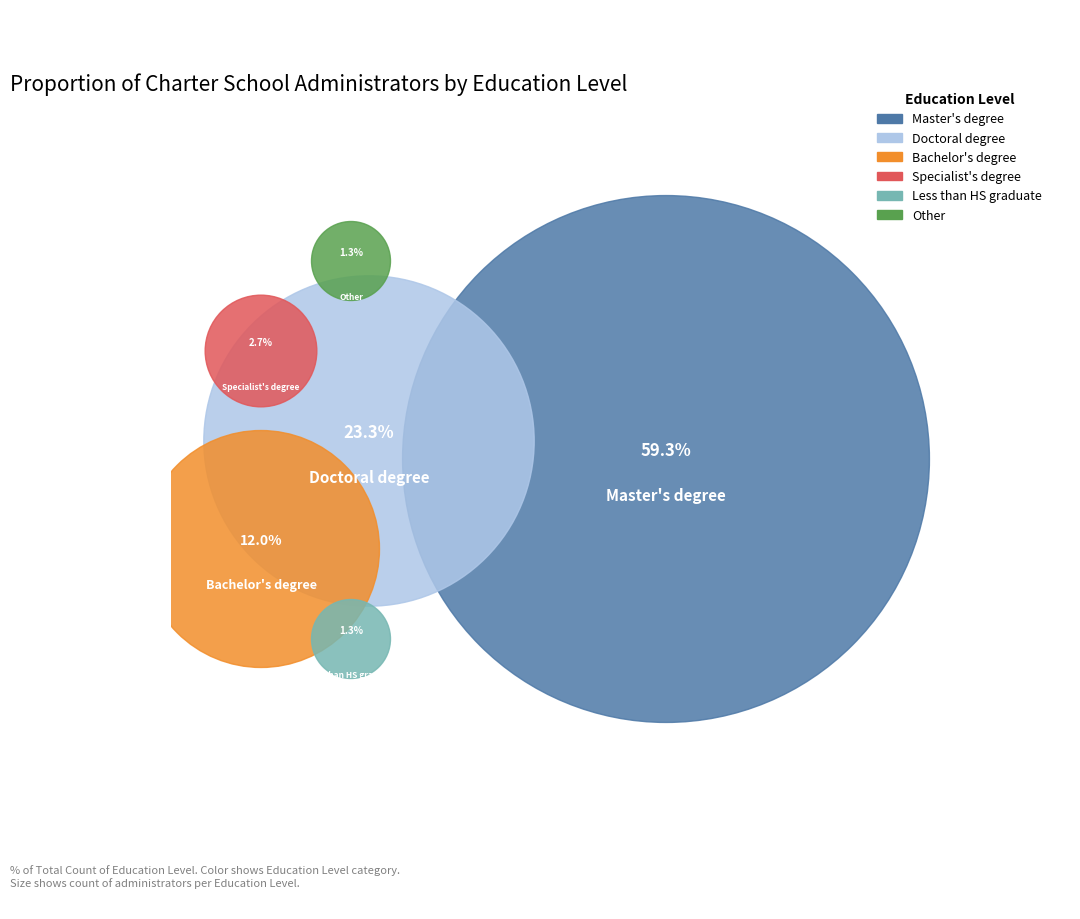

What is the smallest slice in the pie chart?

Less than HS graduate